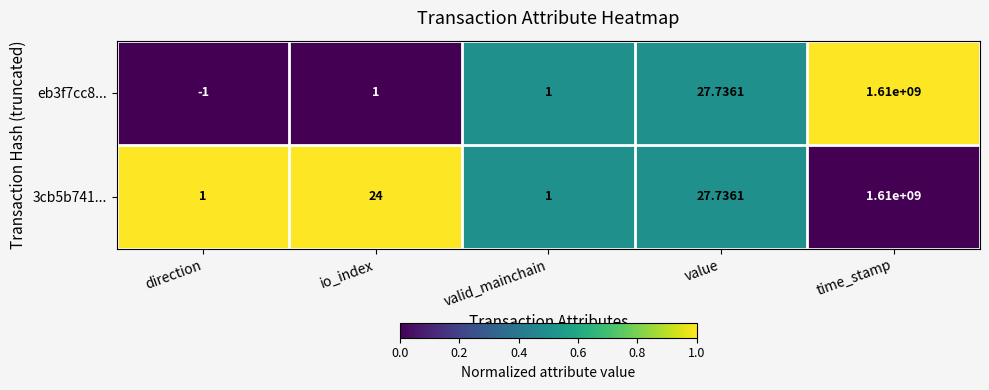

Which category has the lowest value across all series?

direction